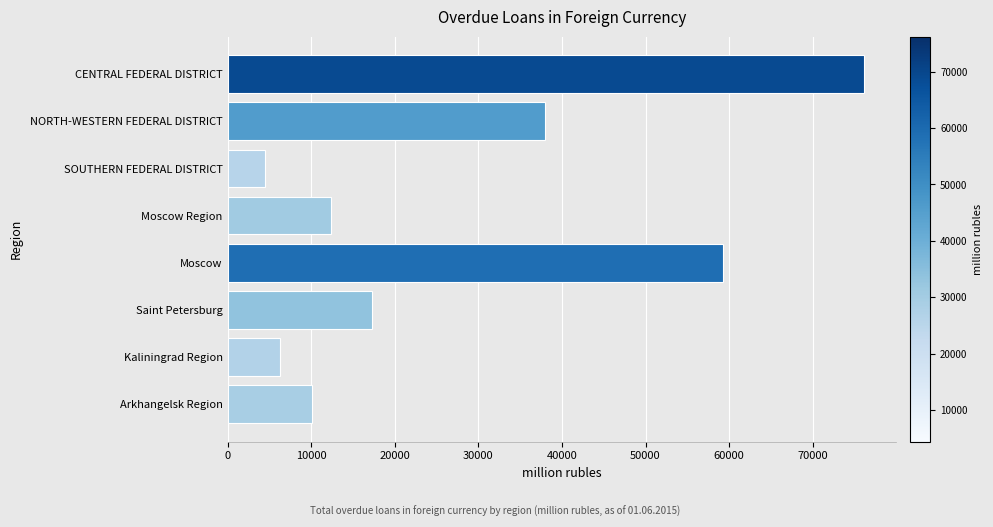

Reading top to bottom, extract all data points from this chart.

76164	37996	4438	12427	59261	17233	6302	10093